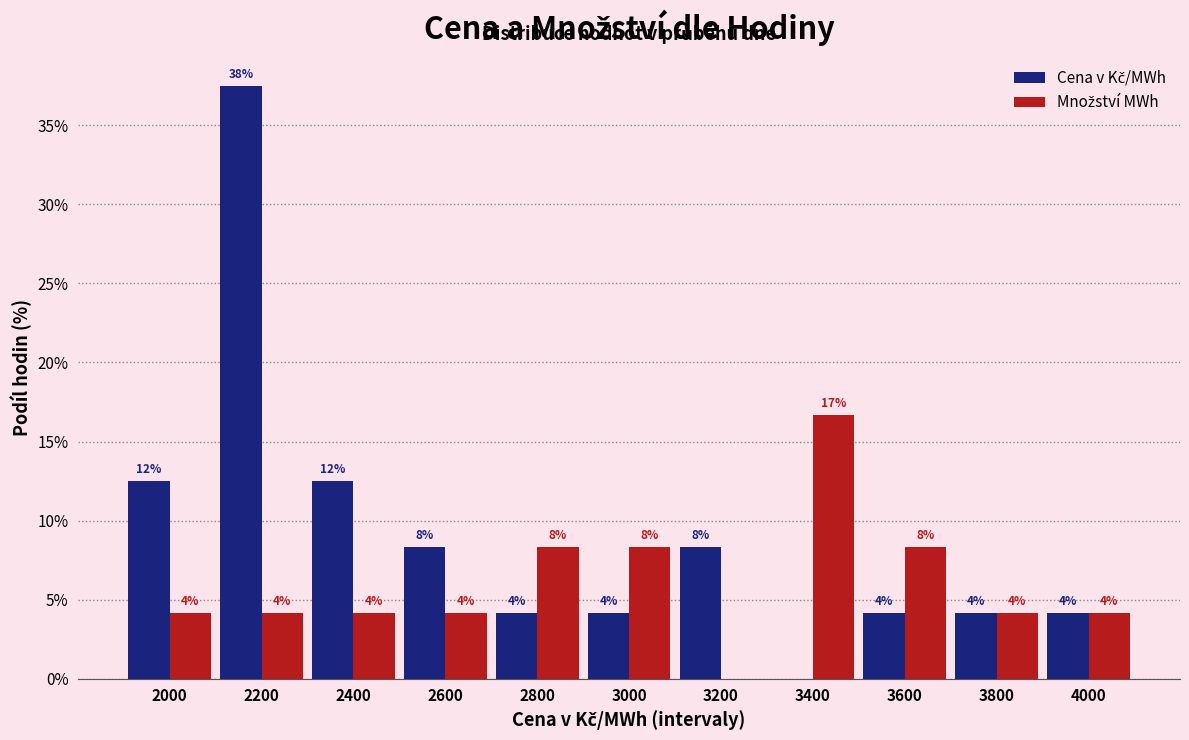

How many groups of bars are there?

11